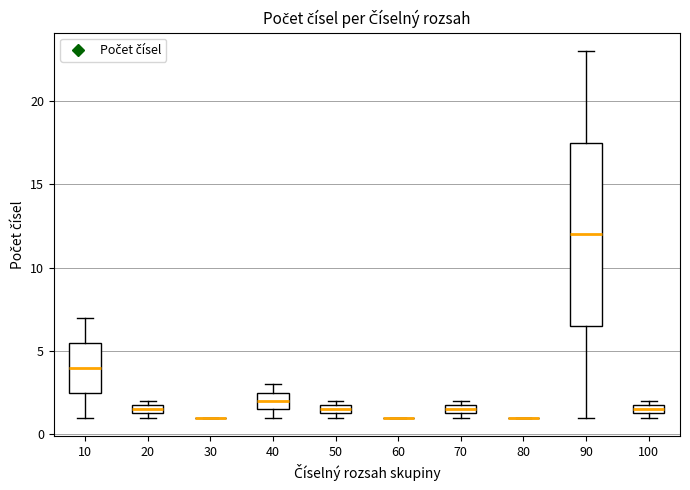

Comparing the boxes themselves (not the whiskers), which one is the tallest?

90